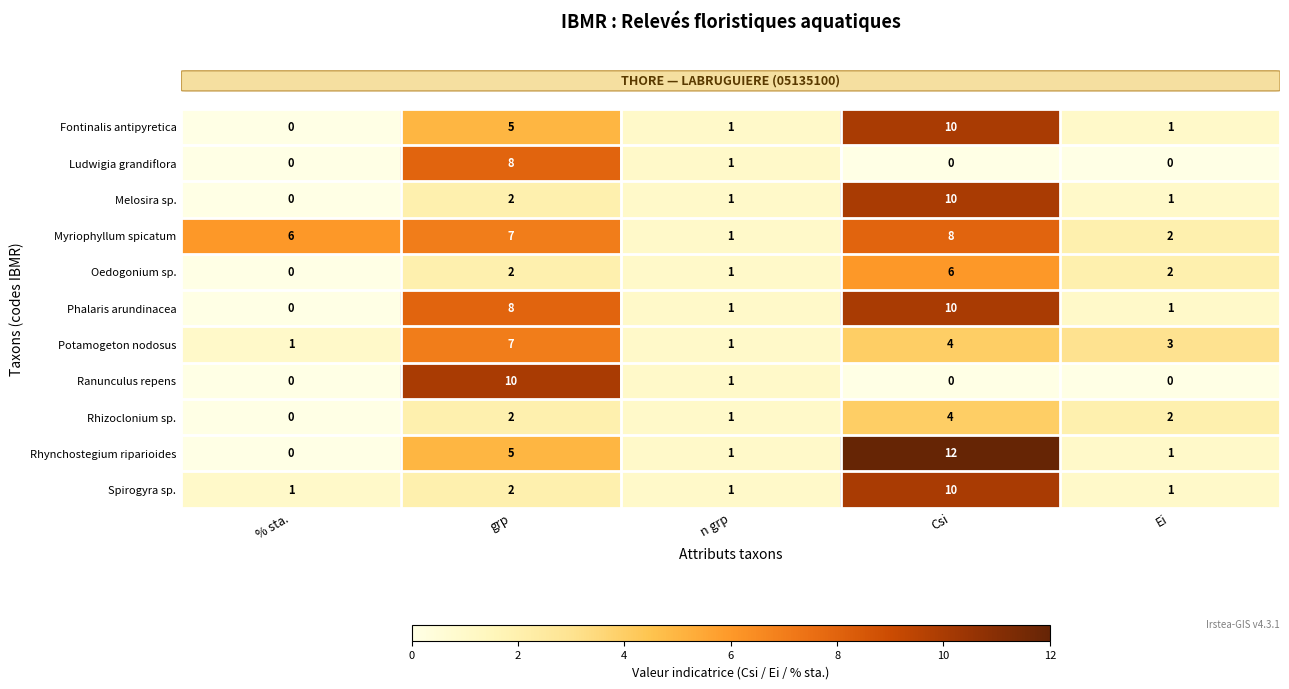

Where does the Phalaris arundinacea series first go above 1?

grp